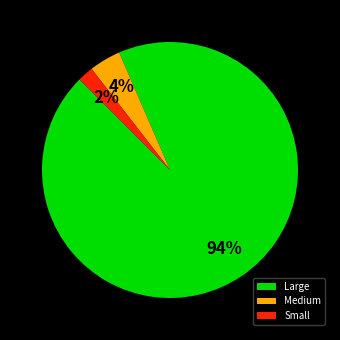

The Large slice represents 94% of the pie. True or false?

True